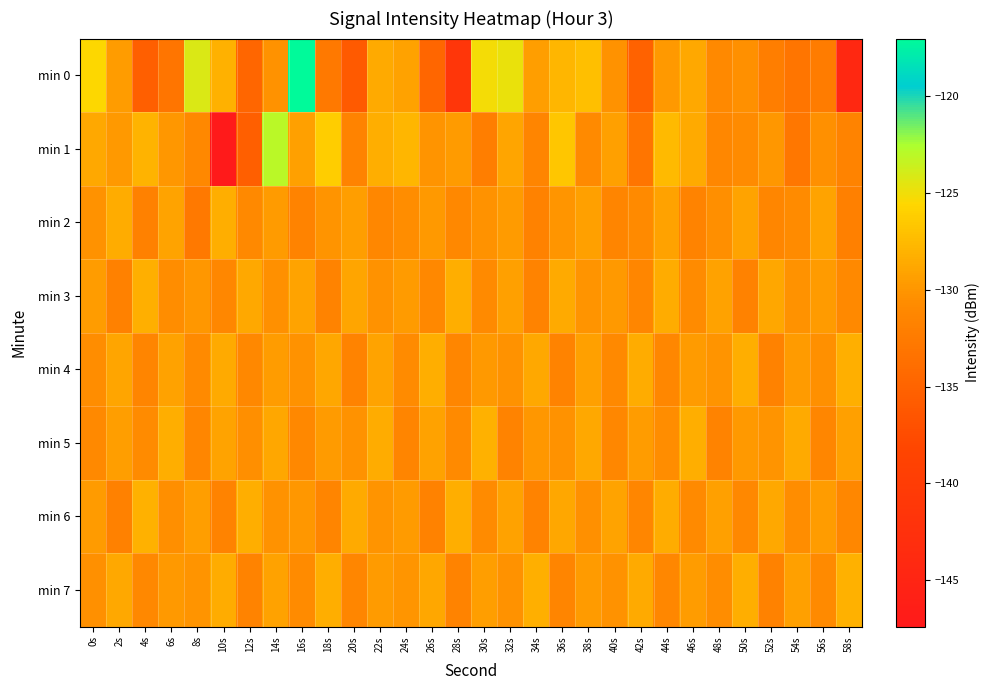

What is the difference between the highest and lowest values at 4s?

7.5